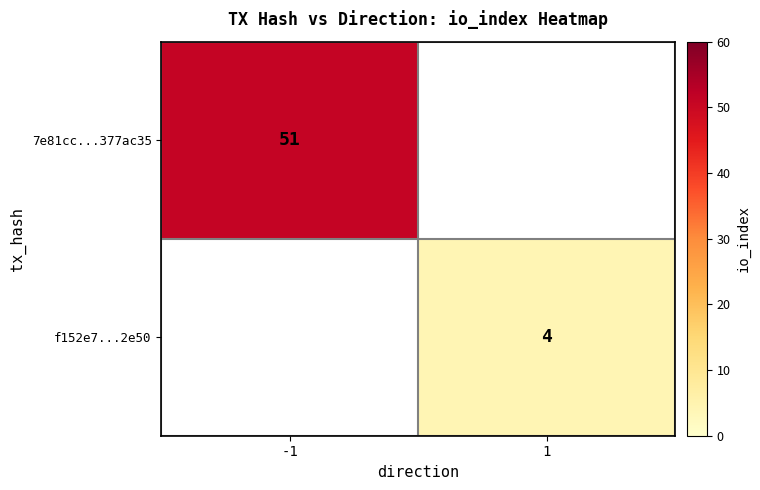

What is the maximum value shown in the chart?

51.0